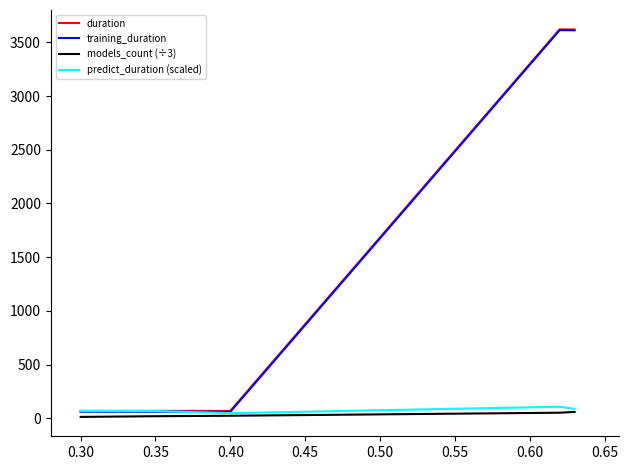

Which series has the largest range (max minus min)?

training_duration